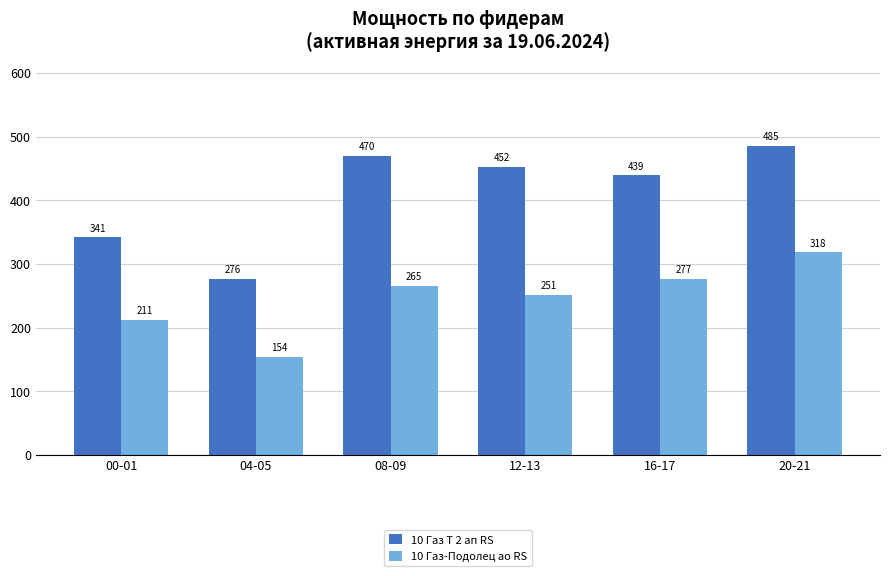

Where does the 10 Газ Т 2 ап RS series first go above 452?

08-09